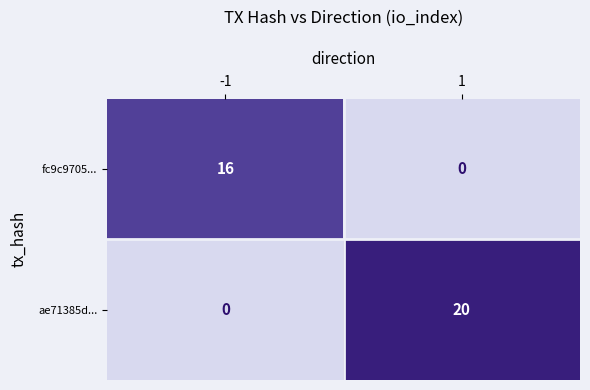

The value of ae71385d... at -1 is 6. True or false?

False